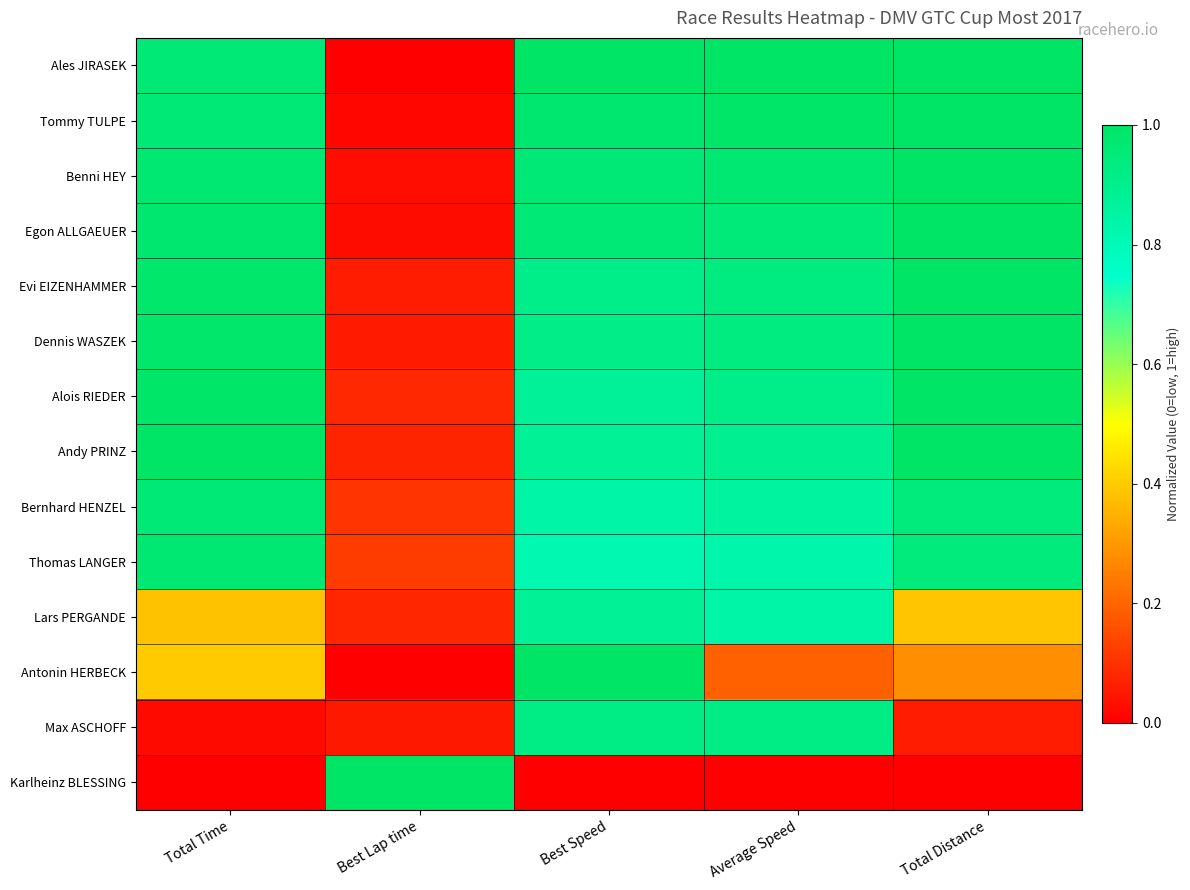

Which category has the highest value across all series?

Best Speed